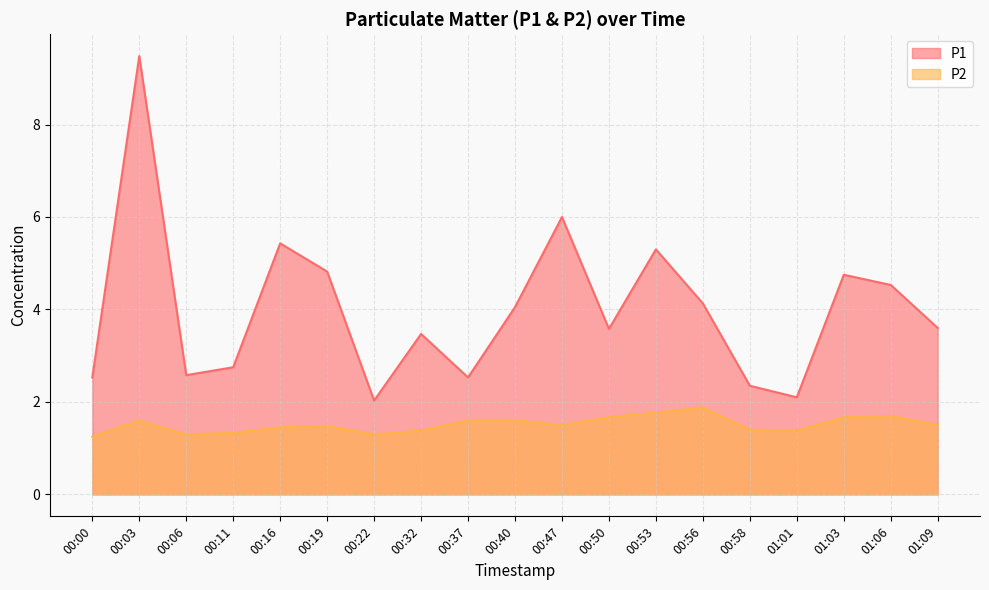

Where is the first local minimum for P2?

00:06